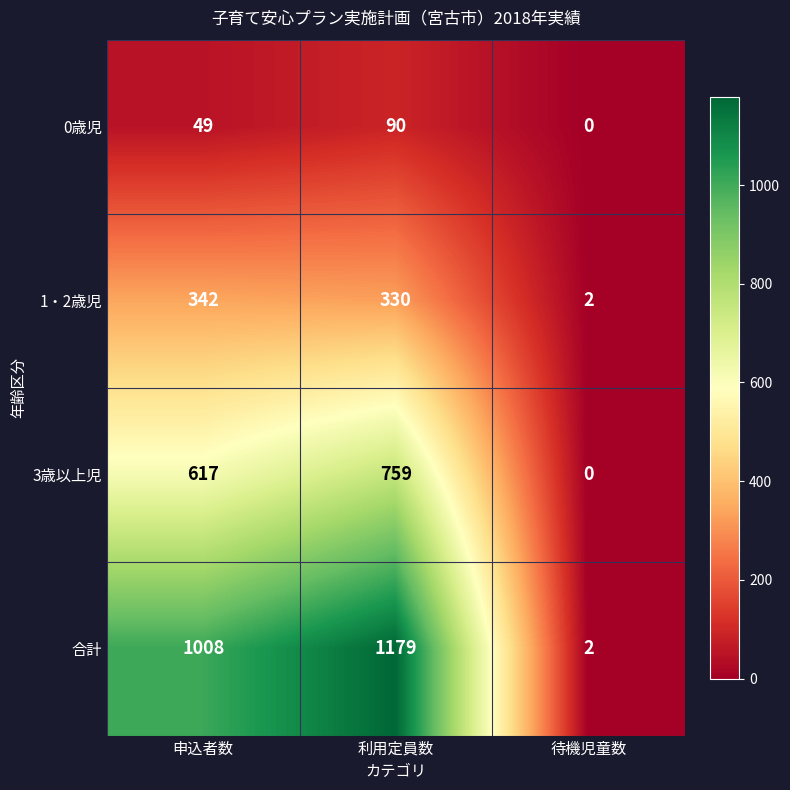

How many positive values does the 0歳児 series have?

2